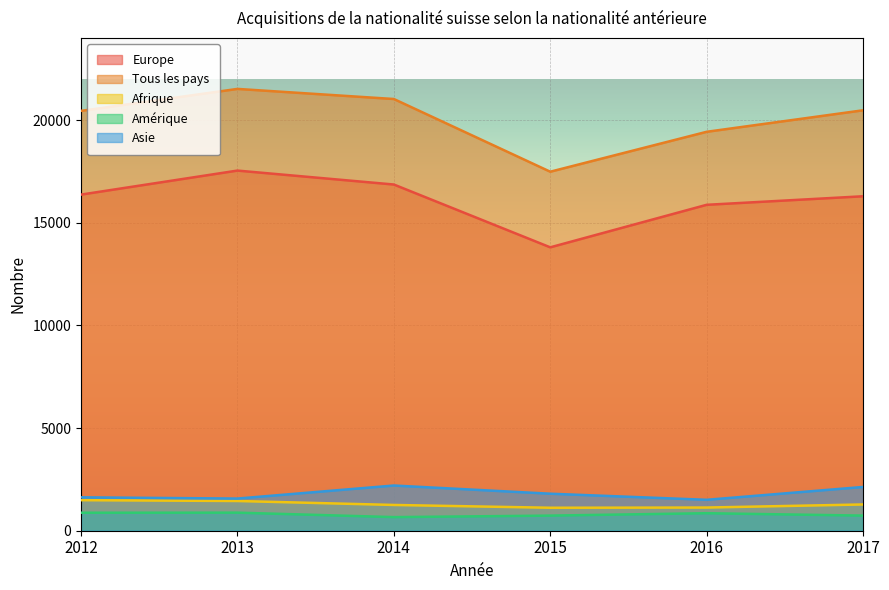

What is the difference between the second highest and minimum values in the Asie series?

626